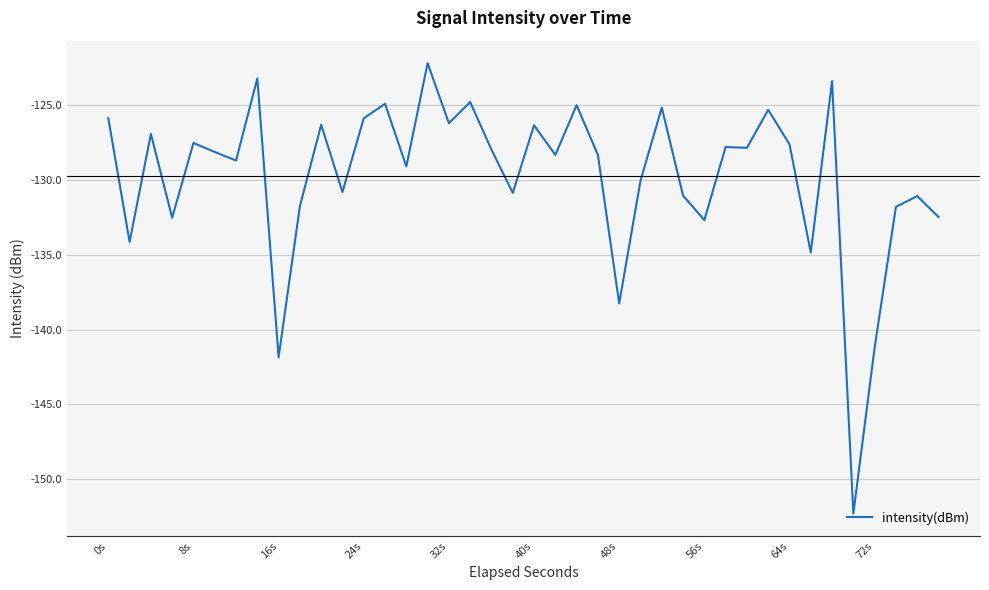

What is the maximum value shown in the chart?

-122.2